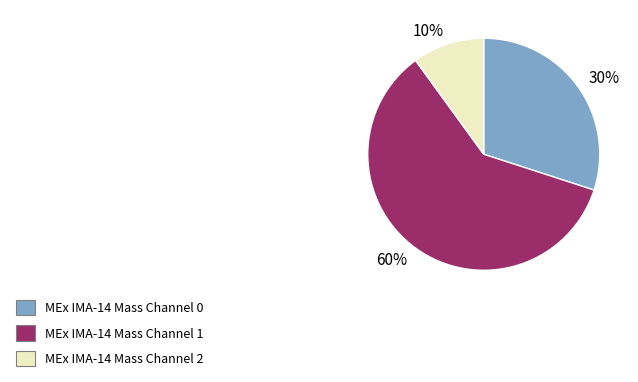

Count the number of slices in the pie.

3